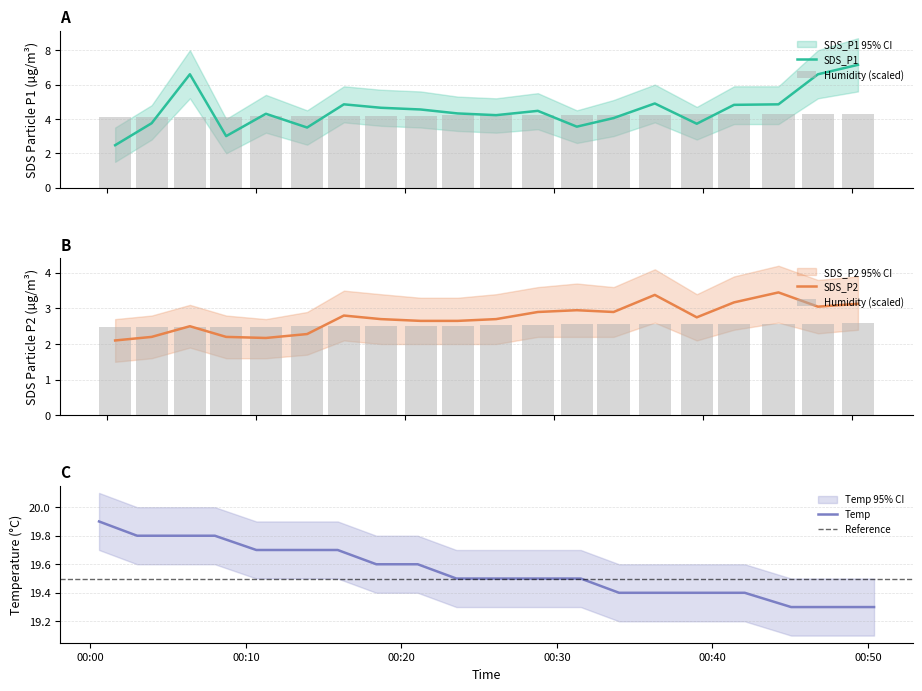

The value of SDS_P2 at 2022/06/23 00:31:32 is 4.0. True or false?

False